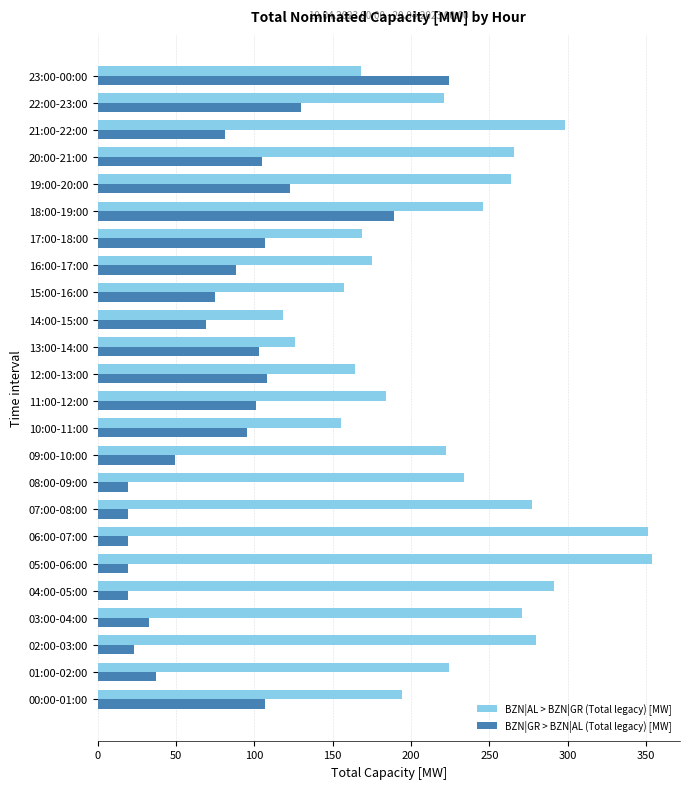

What is the average value of the BZN|AL > BZN|GR (Total legacy) [MW] series?

225